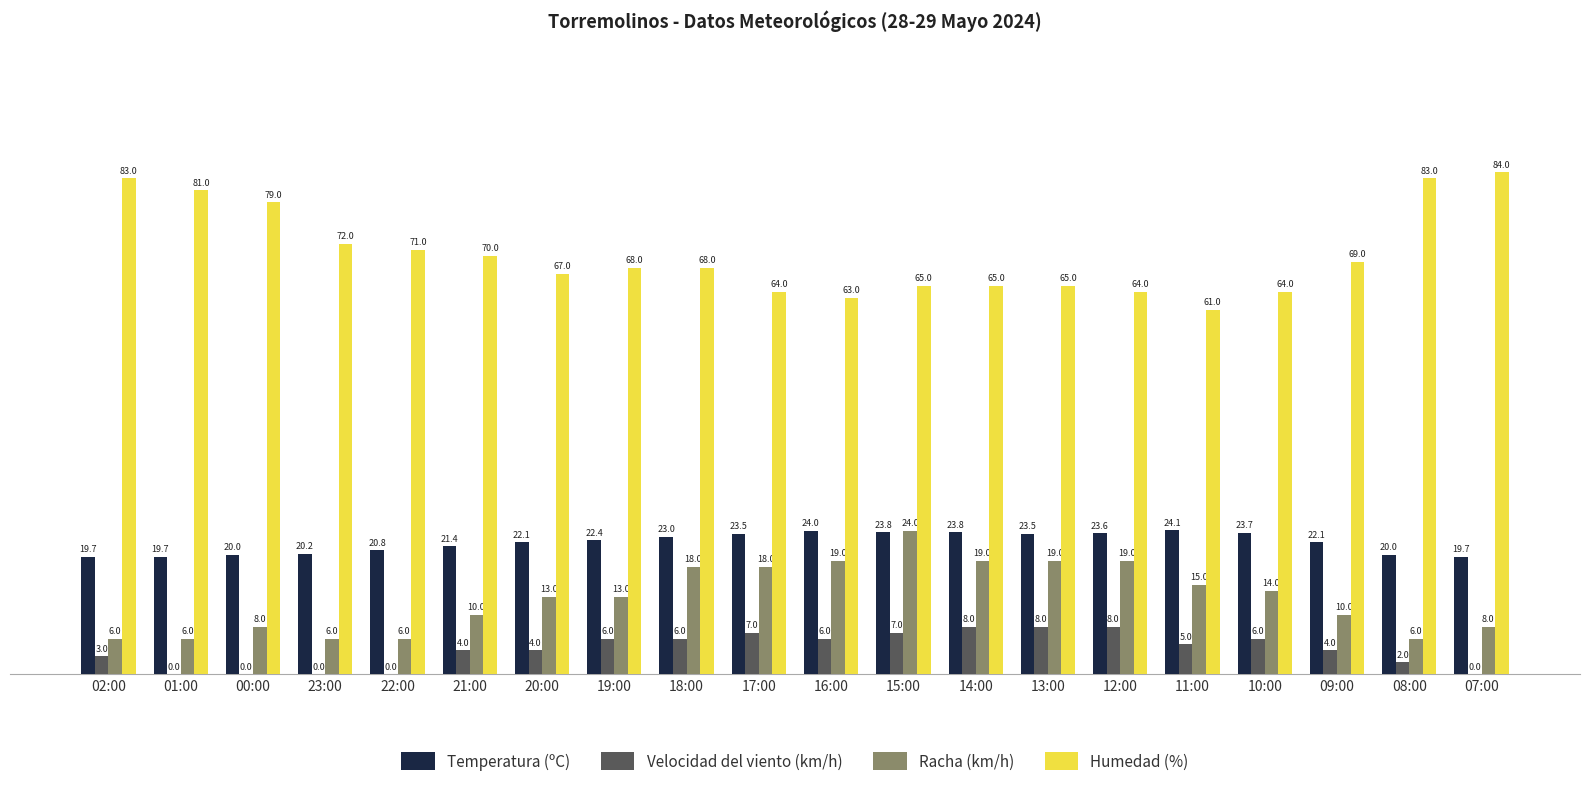

The value of Velocidad del viento (km/h) at 23:00 is 0.0. True or false?

True